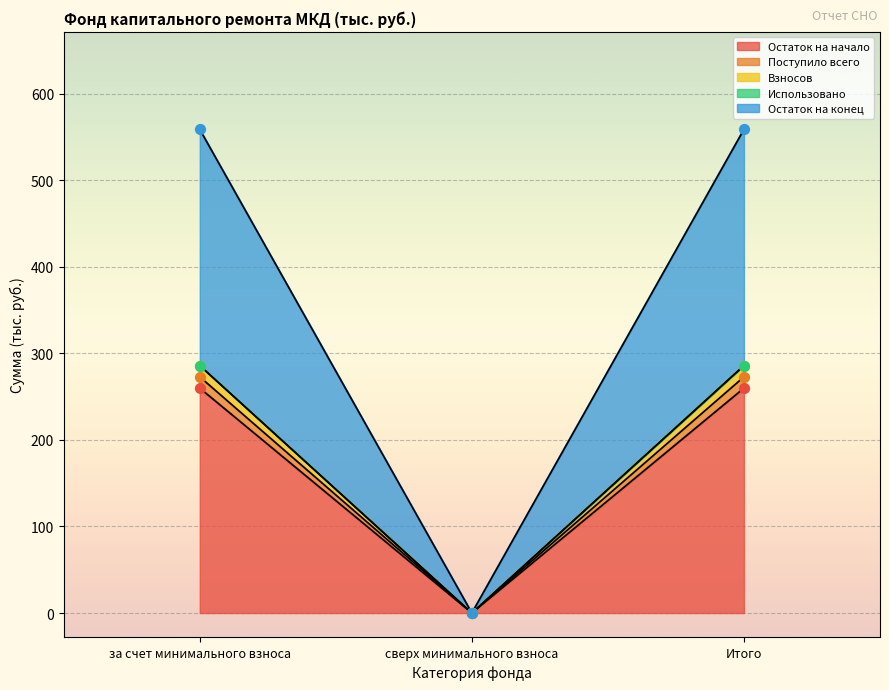

Which series reaches the minimum Y coordinate?

Остаток на начало